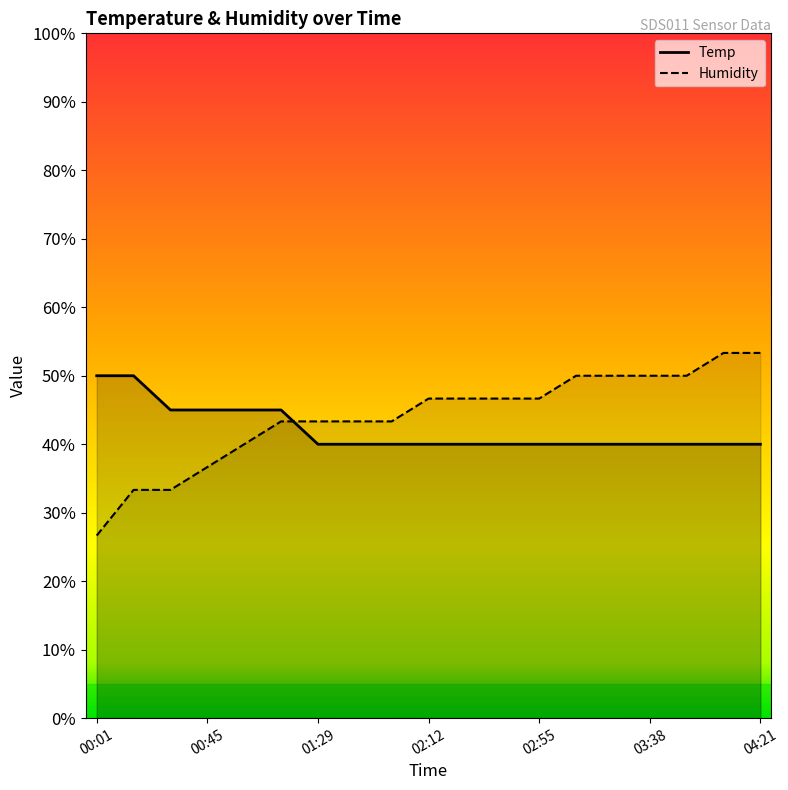

How many times do Temp and Humidity cross each other?

1